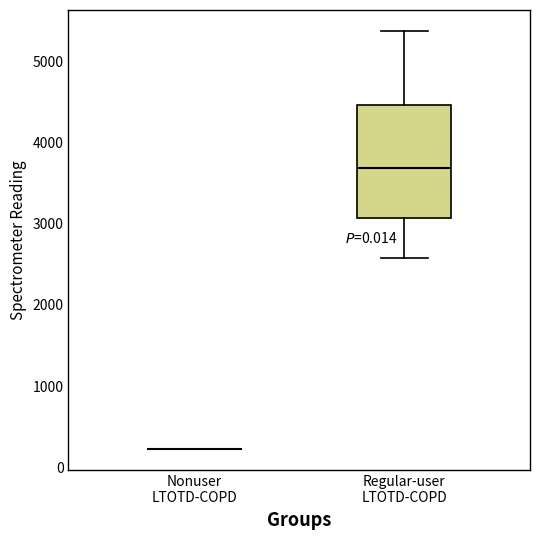

Reading left to right, read every box against the y-axis: the position of its median line, the range the box covers, and the ends of its whiskers. The values are not printed on the chart, so give them approximately, as read against the axis.

Nonuser LTOTD-COPD: box collapsed to a line at 200, whiskers 200 to 200
Regular-user LTOTD-COPD: median 3700, box 3100 to 4500, whiskers 2600 to 5400